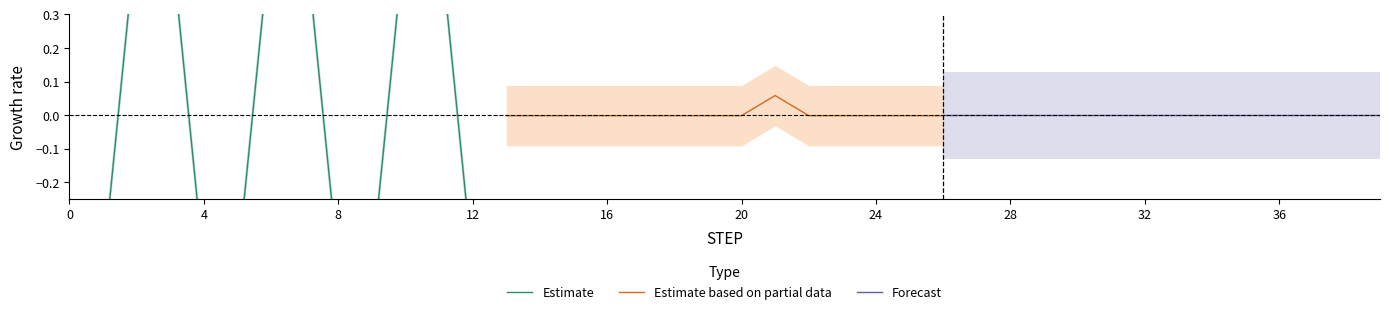

The Estimate based on partial data series shows -0.0 at 16. True or false?

True